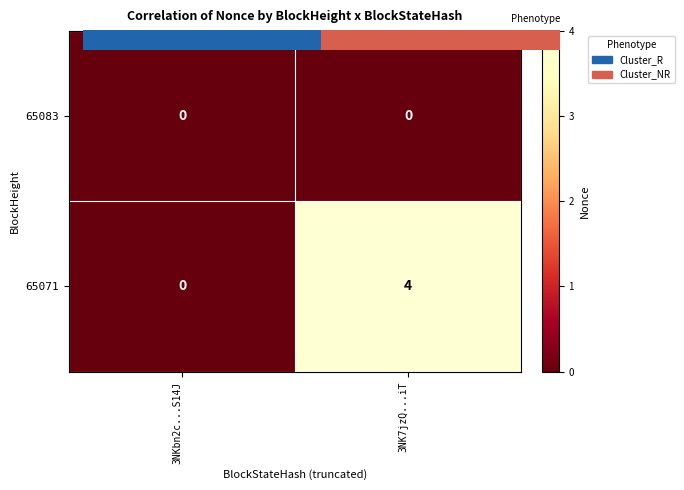

Which series has the largest range (max minus min)?

65071